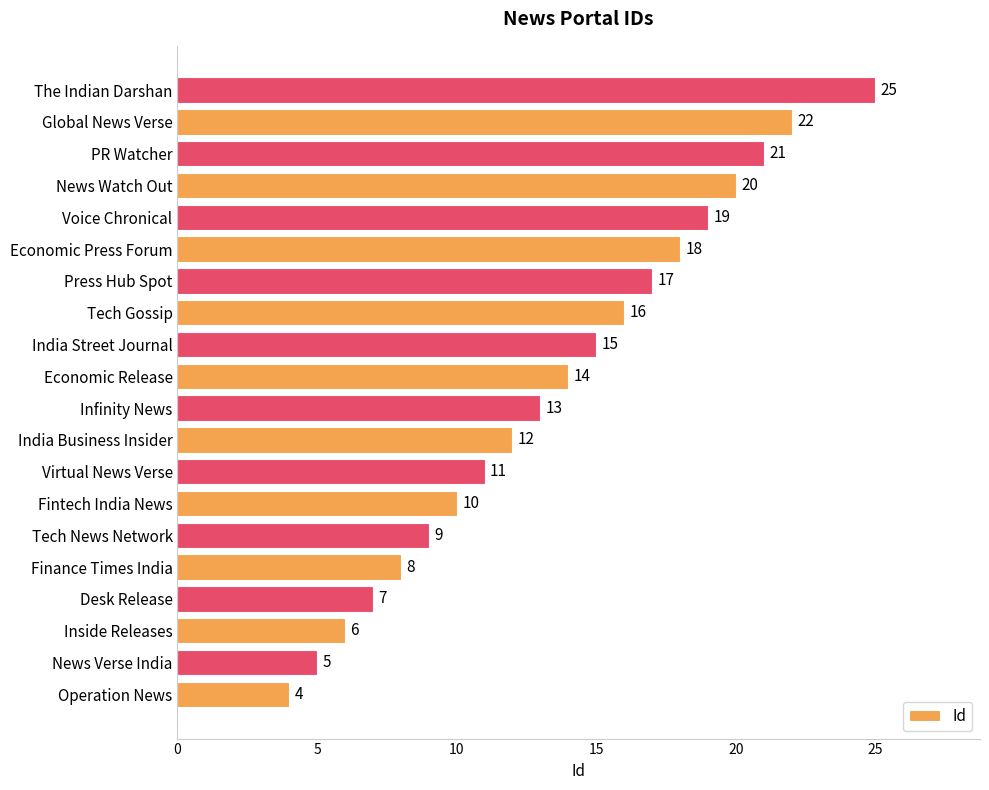

Between Virtual News Verse and India Street Journal, which is larger?

India Street Journal